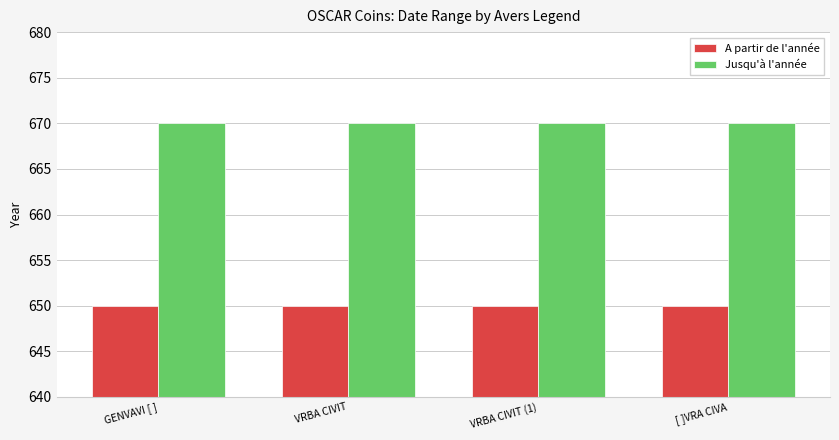

What is the label of the 3rd bar from the right?

VRBA CIVIT